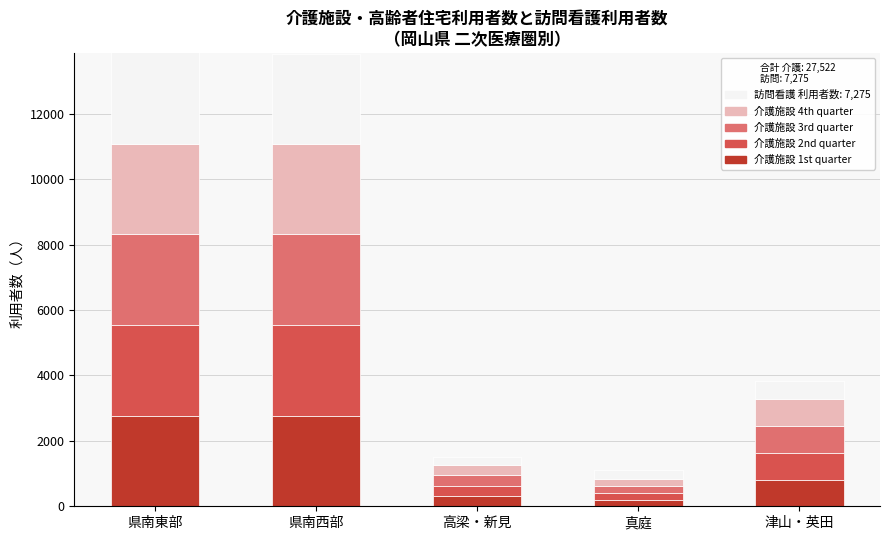

What is the label of the 1st bar from the right?

津山・英田